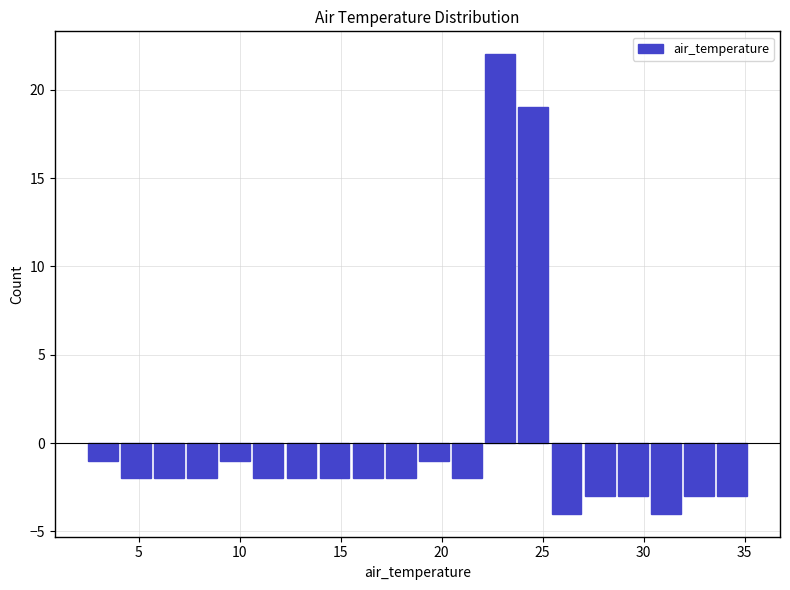

Read against the x-axis, roughly where is the centre of the tallest bar?

23.0